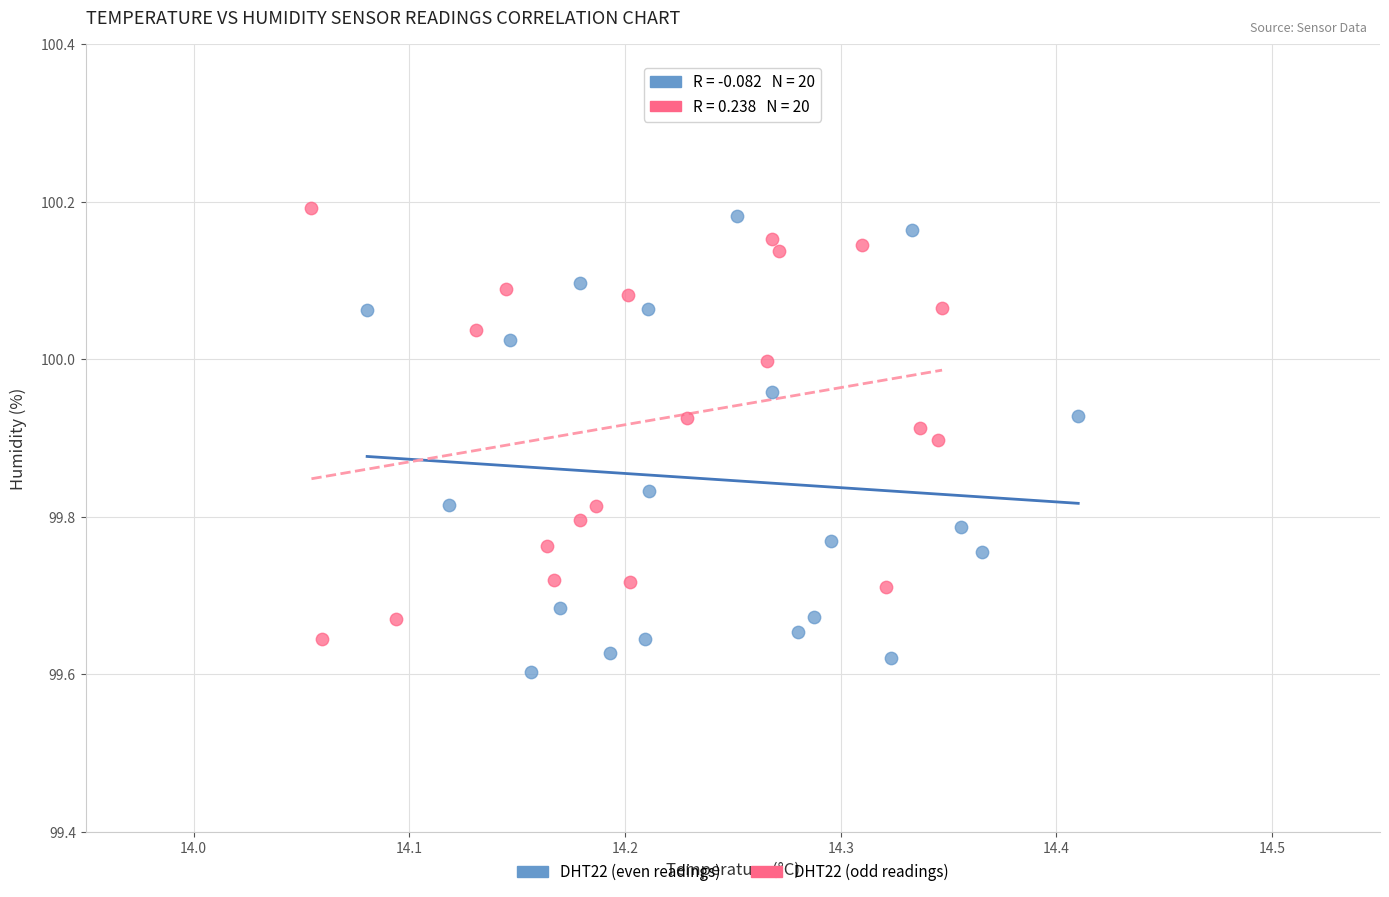

Which series reaches the minimum Y coordinate?

DHT22 (even readings)